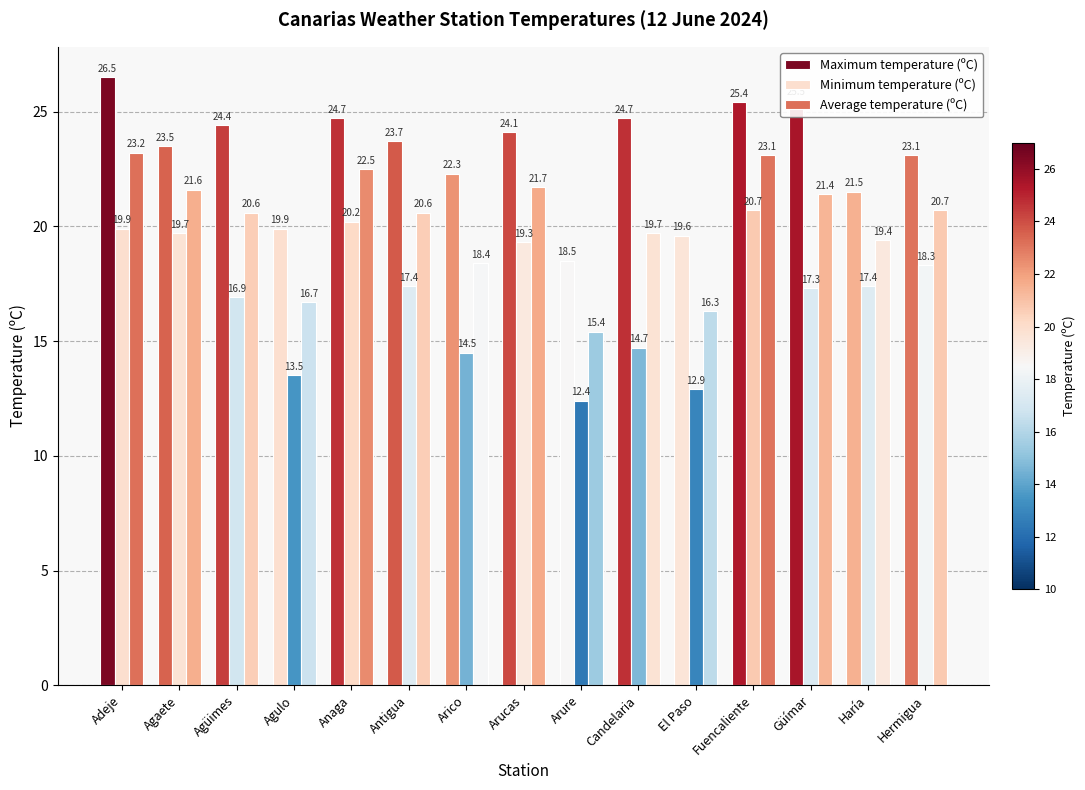

How many categories are shown in the chart?

15